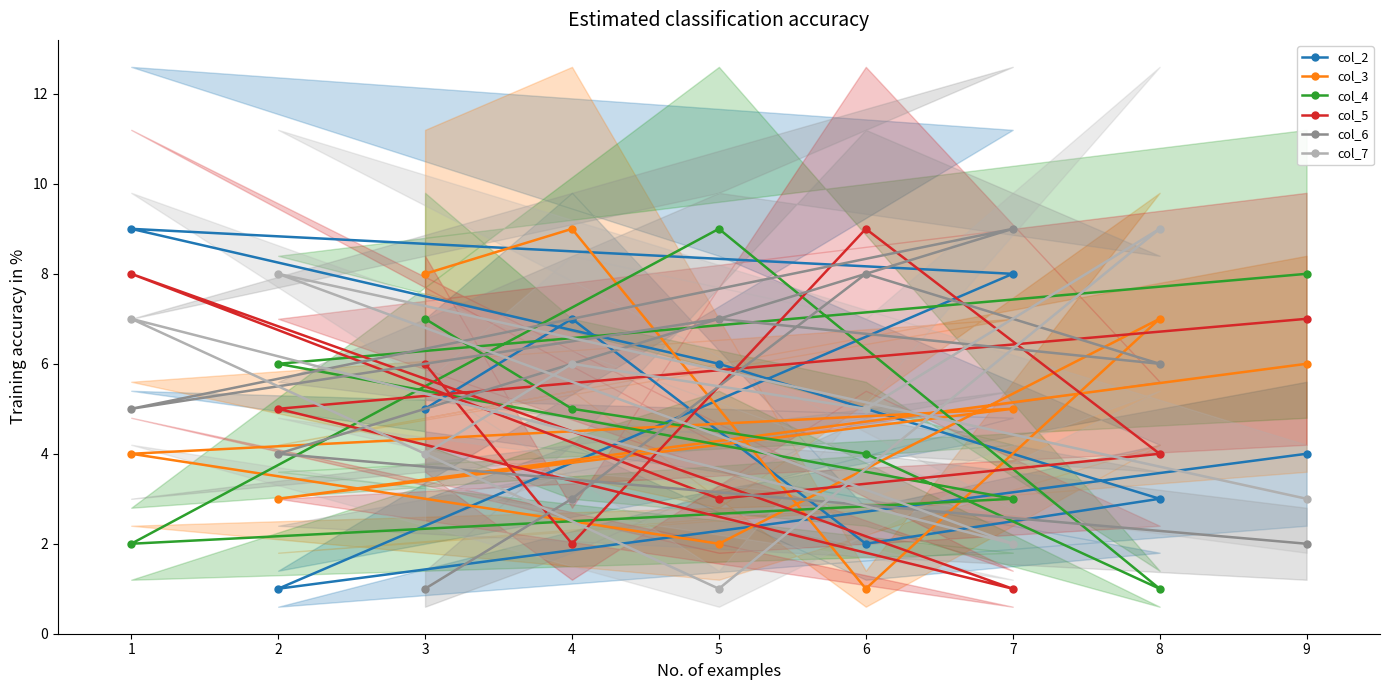

At how many categories does at least one series exceed 8?

6